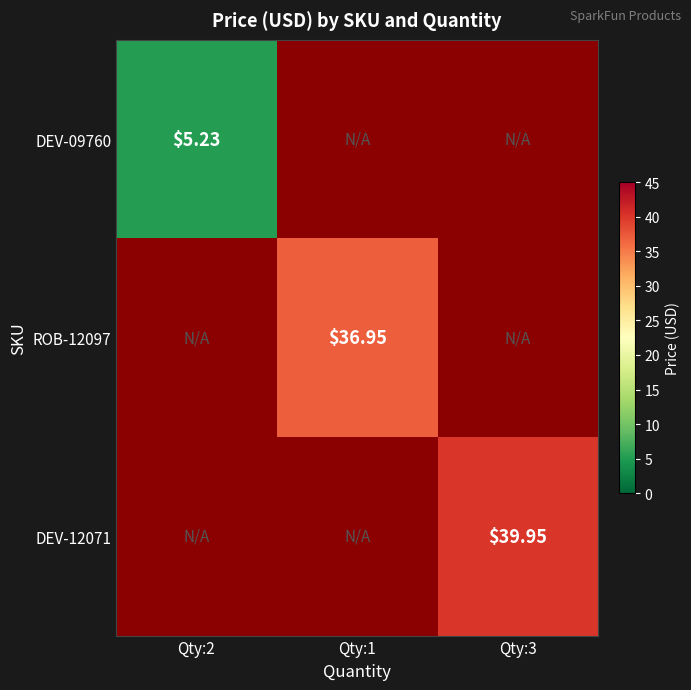

Where does the ROB-12097 series first go above 36?

Qty:1